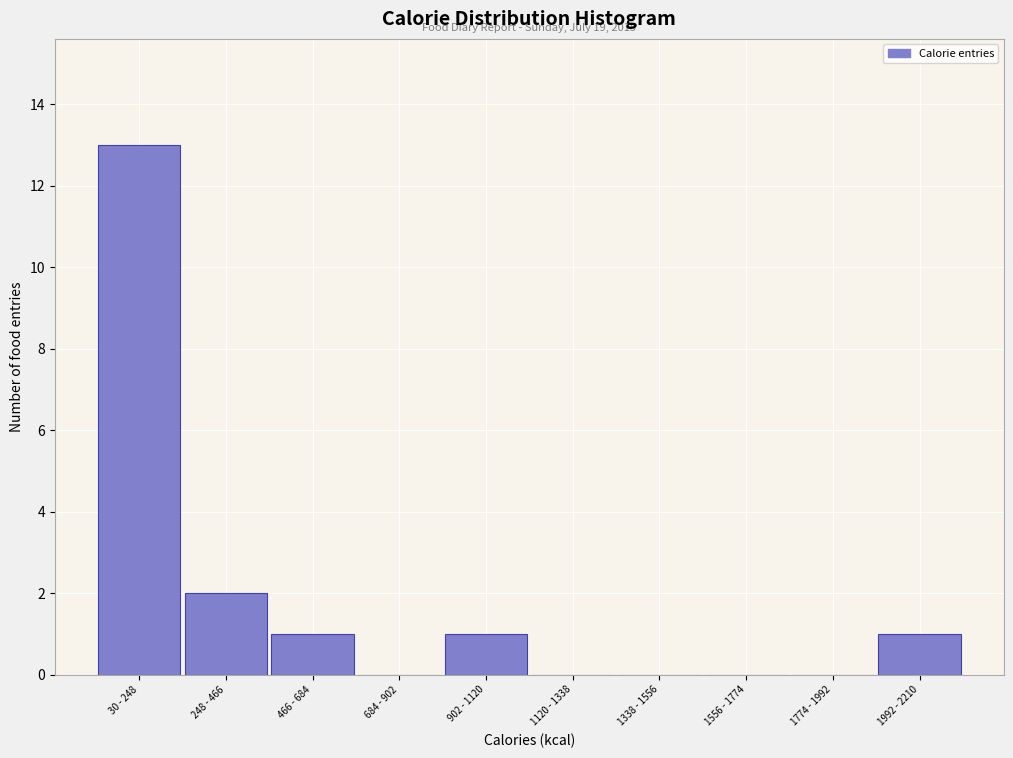

Reading left to right, what are all the values shown in this chart?

30 - 248=13	248 - 466=2	466 - 684=1	684 - 902=0	902 - 1120=1	1120 - 1338=0	1338 - 1556=0	1556 - 1774=0	1774 - 1992=0	1992 - 2210=1